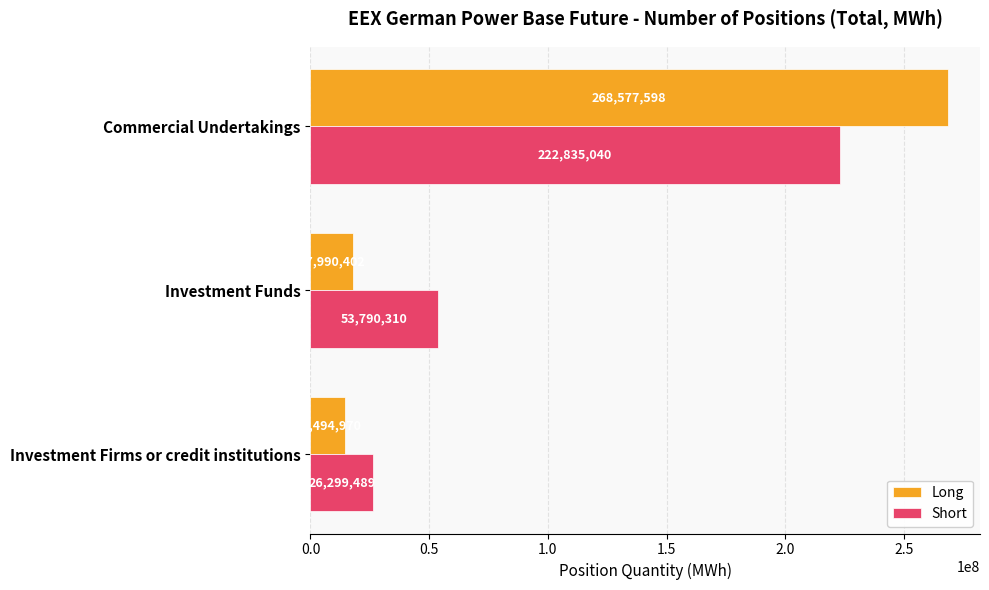

How many data points in Short are less than 53790310?

1